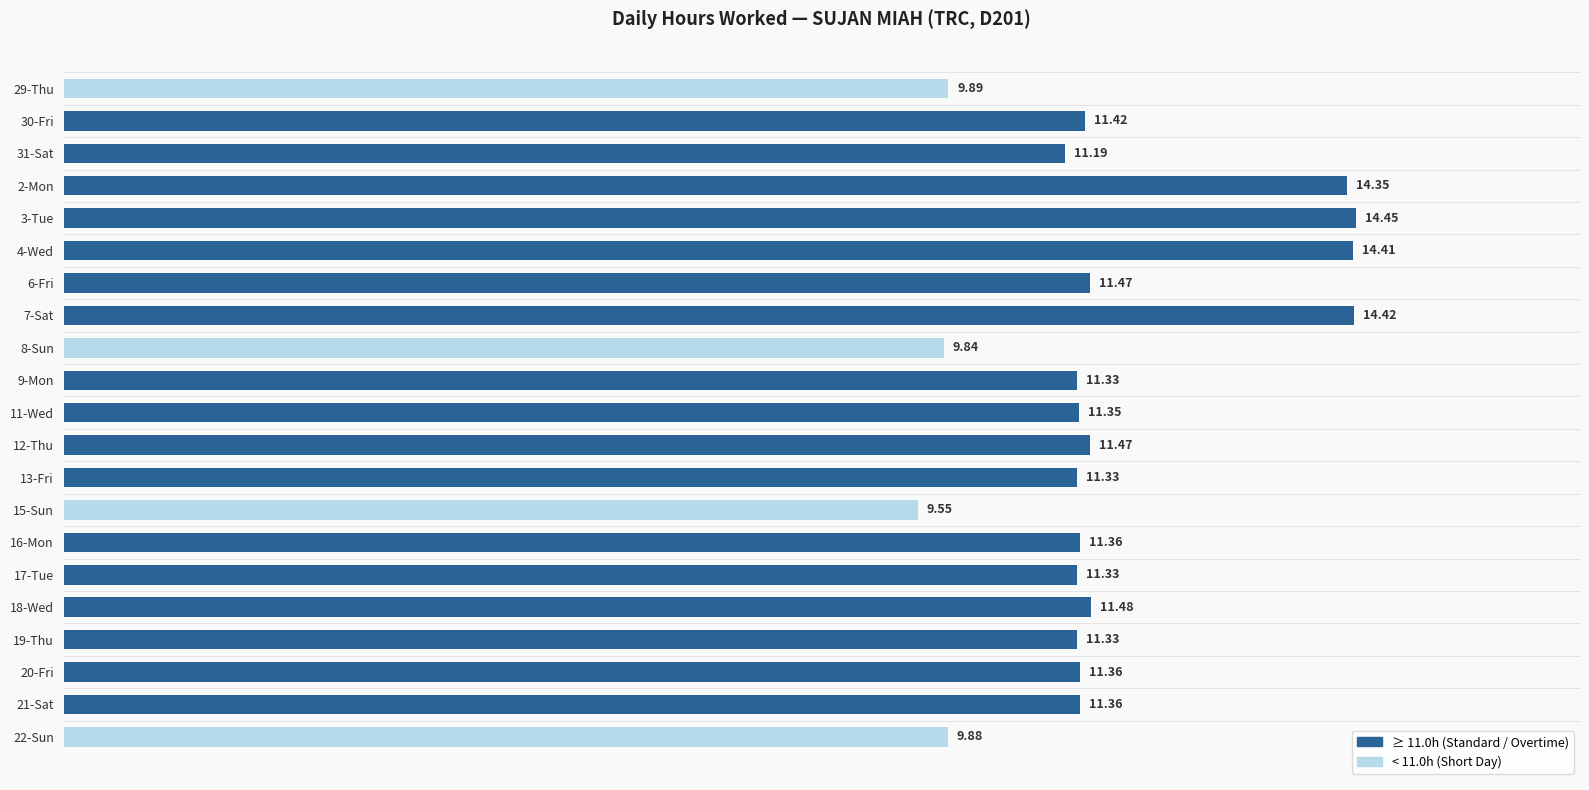

What is the ratio of the value at 11-Wed to the value at 6-Fri?

1.0